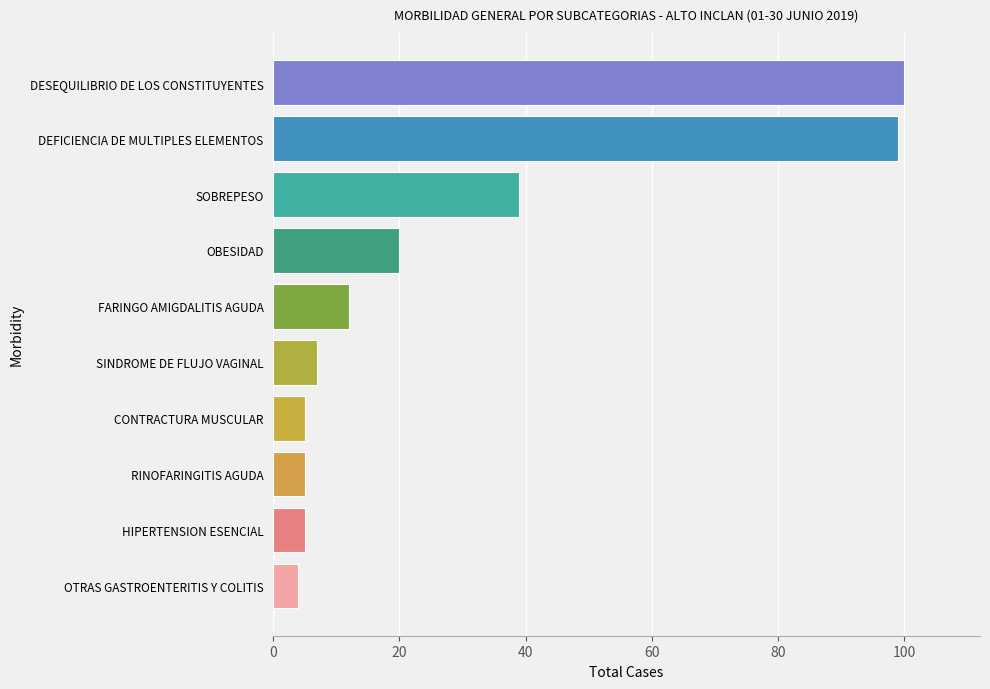

What is the smallest value displayed?

4